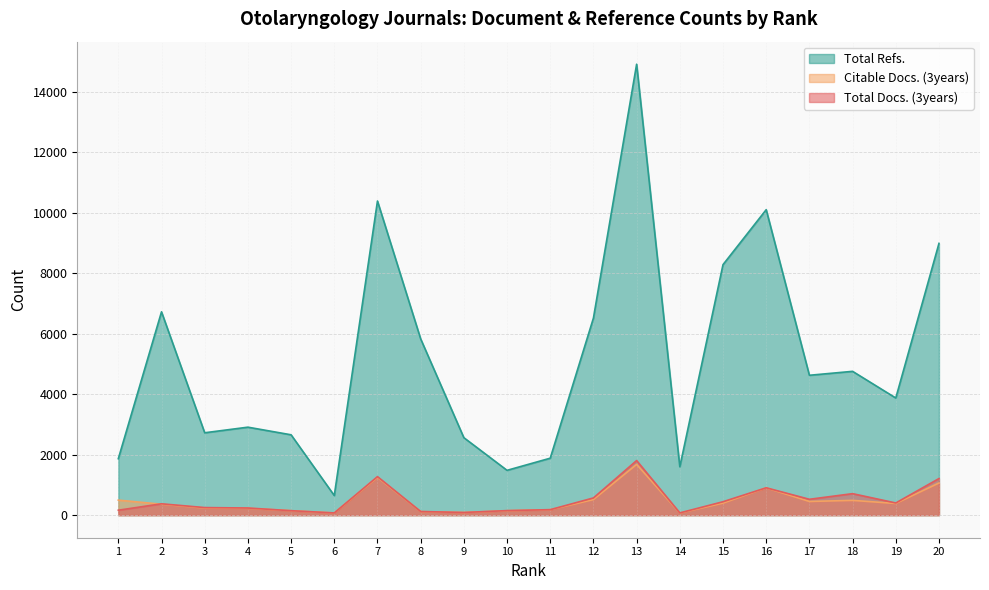

What is the value of the Total Docs. (3years) point at the 10th from the left?

151